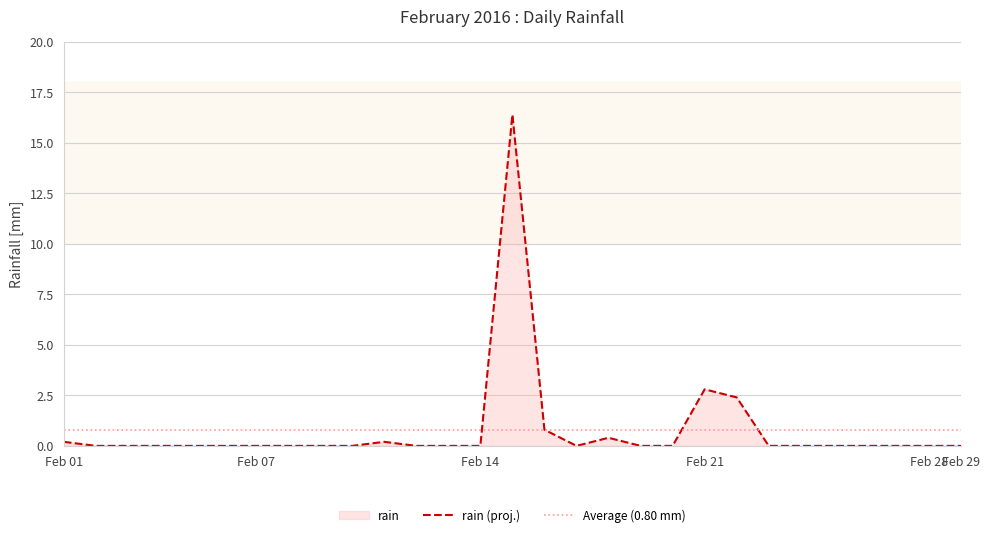

How many positive values are there?

7